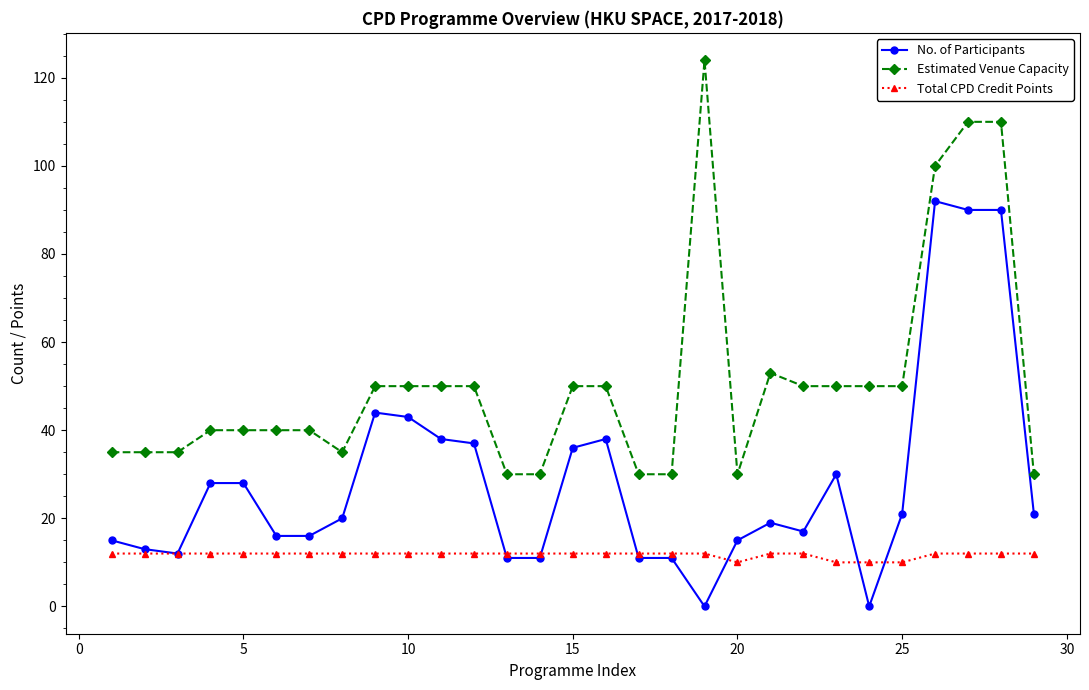

True or false: No. of Participants has more than 1 points higher than both neighbors.

True